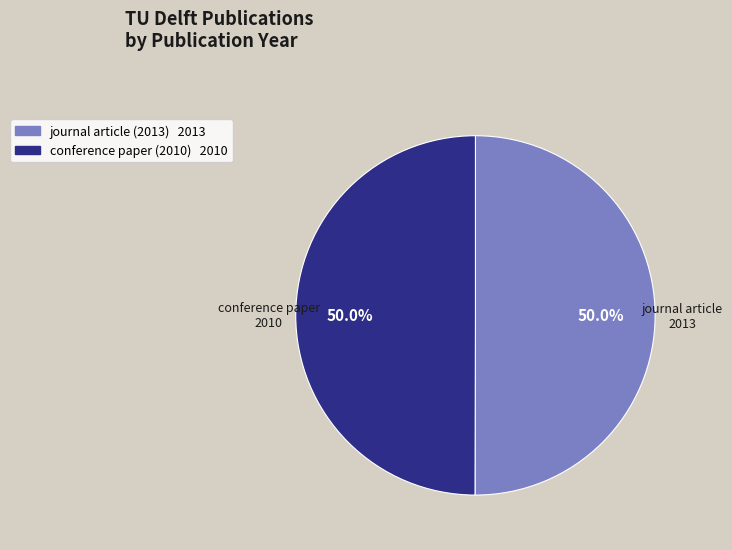

Combined, do journal article (2013) and conference paper (2010) account for over 50%?

Yes